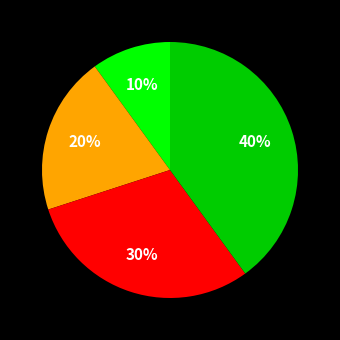

Is there a majority slice in this chart?

No